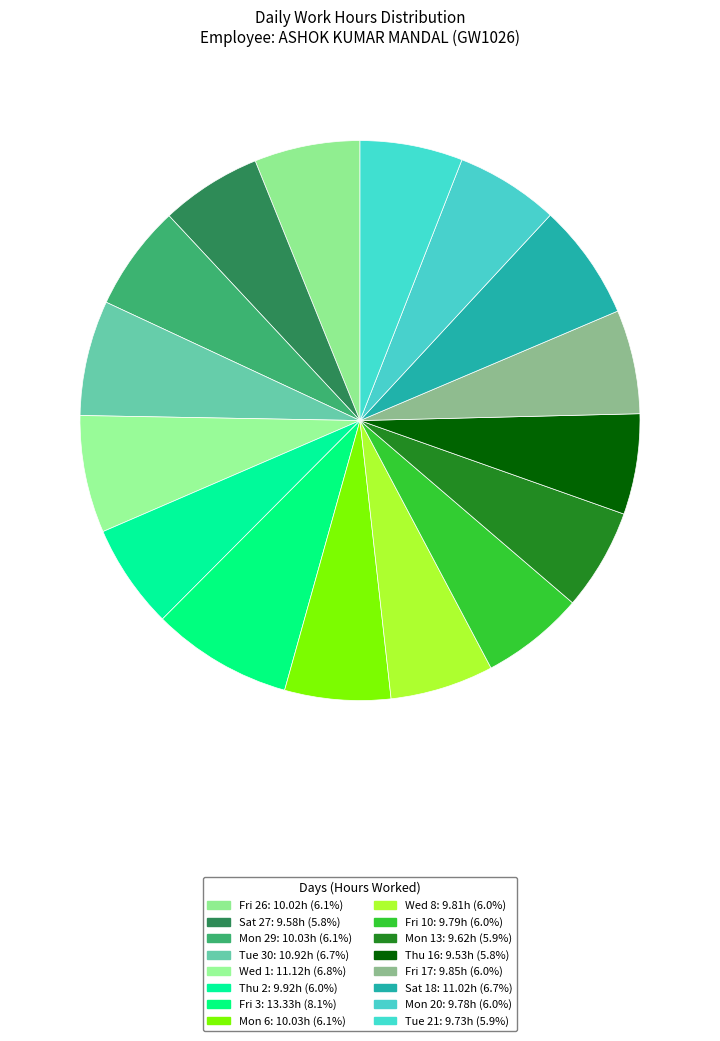

Which slice is the largest?

Fri 3